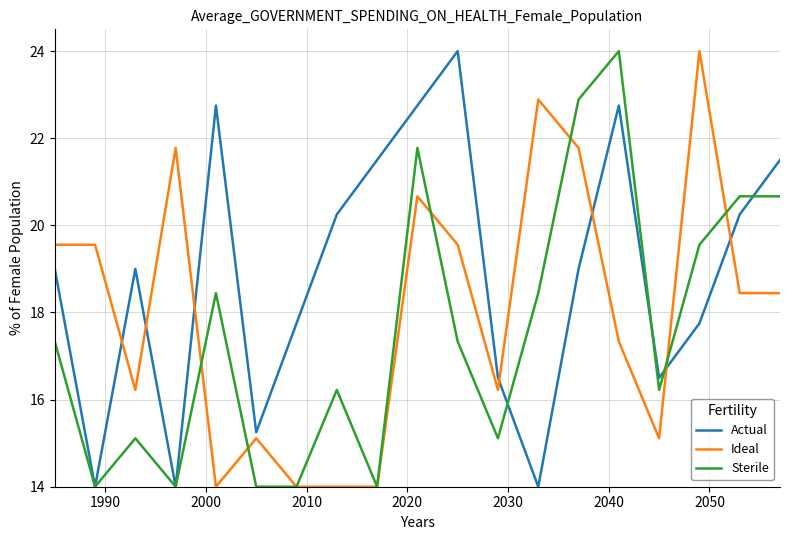

Rank the series by their average value, from highest to lowest.

Actual, Ideal, Sterile